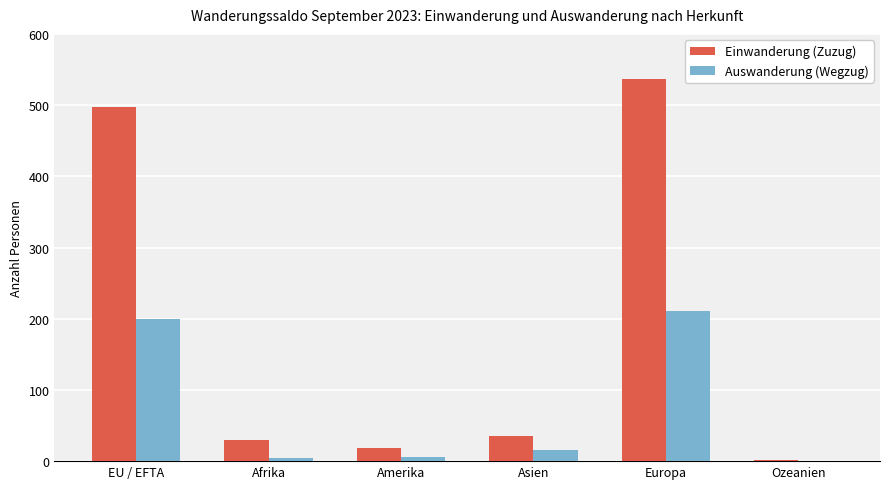

Read the Einwanderung (Zuzug) value at EU / EFTA.

497